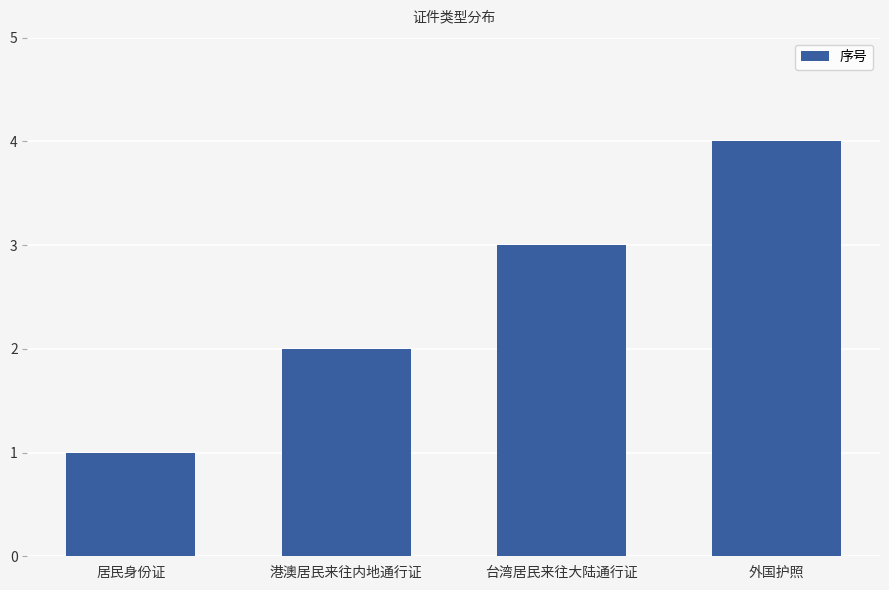

Reading left to right, what are all the values shown in this chart?

居民身份证=1	港澳居民来往内地通行证=2	台湾居民来往大陆通行证=3	外国护照=4